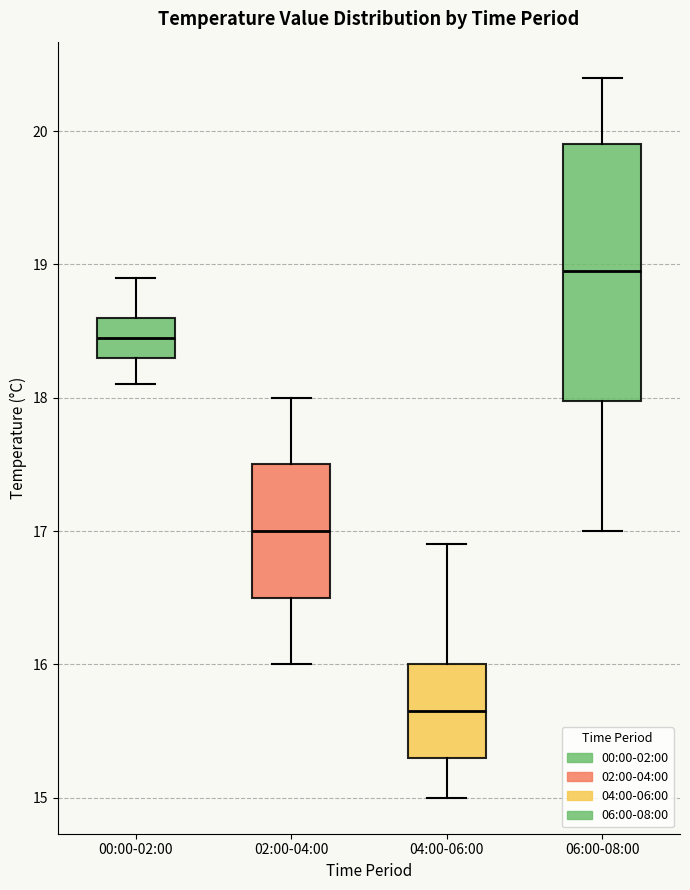

Comparing the boxes themselves (not the whiskers), which one is the tallest?

06:00-08:00